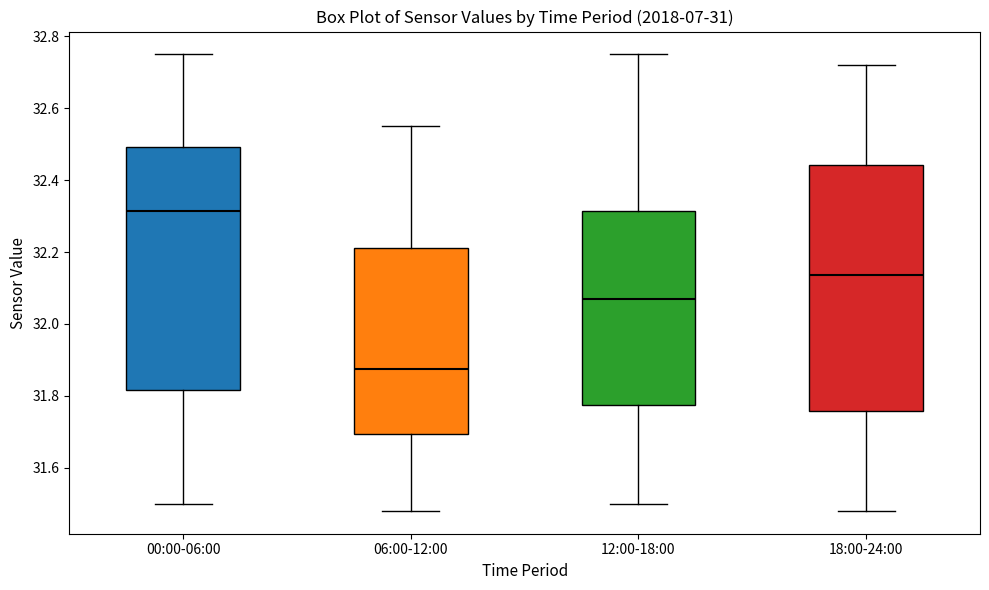

Which box has the highest median line?

00:00-06:00